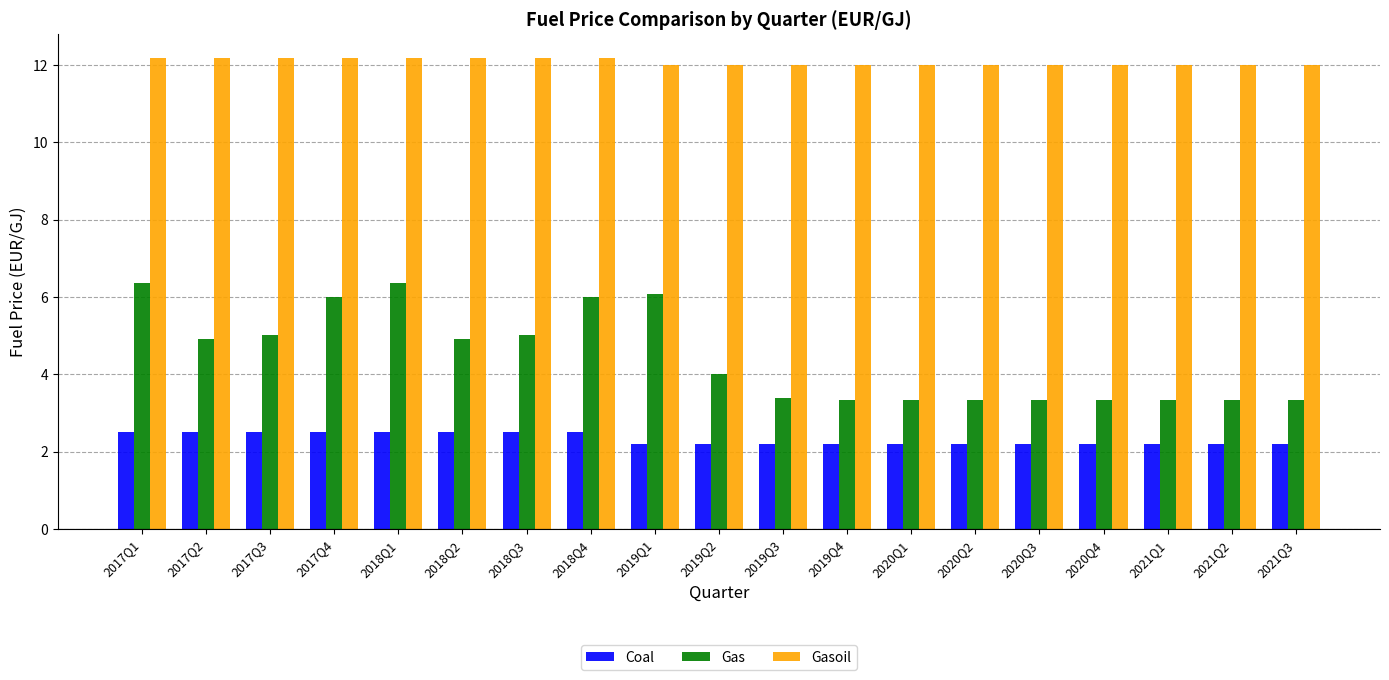

What value does the Gas series have at 2020Q1?

3.3